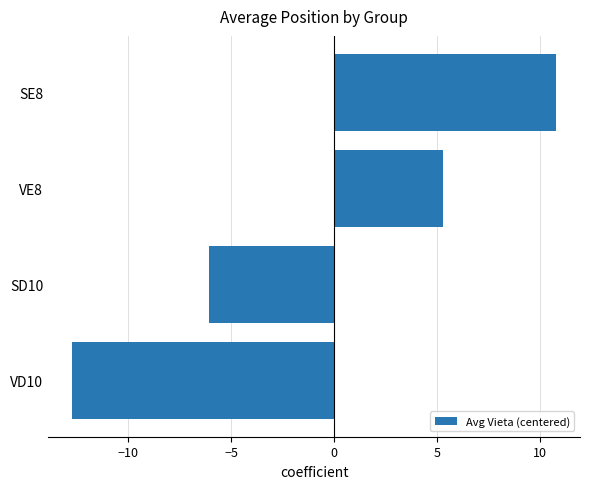

How many bars are there in total?

4